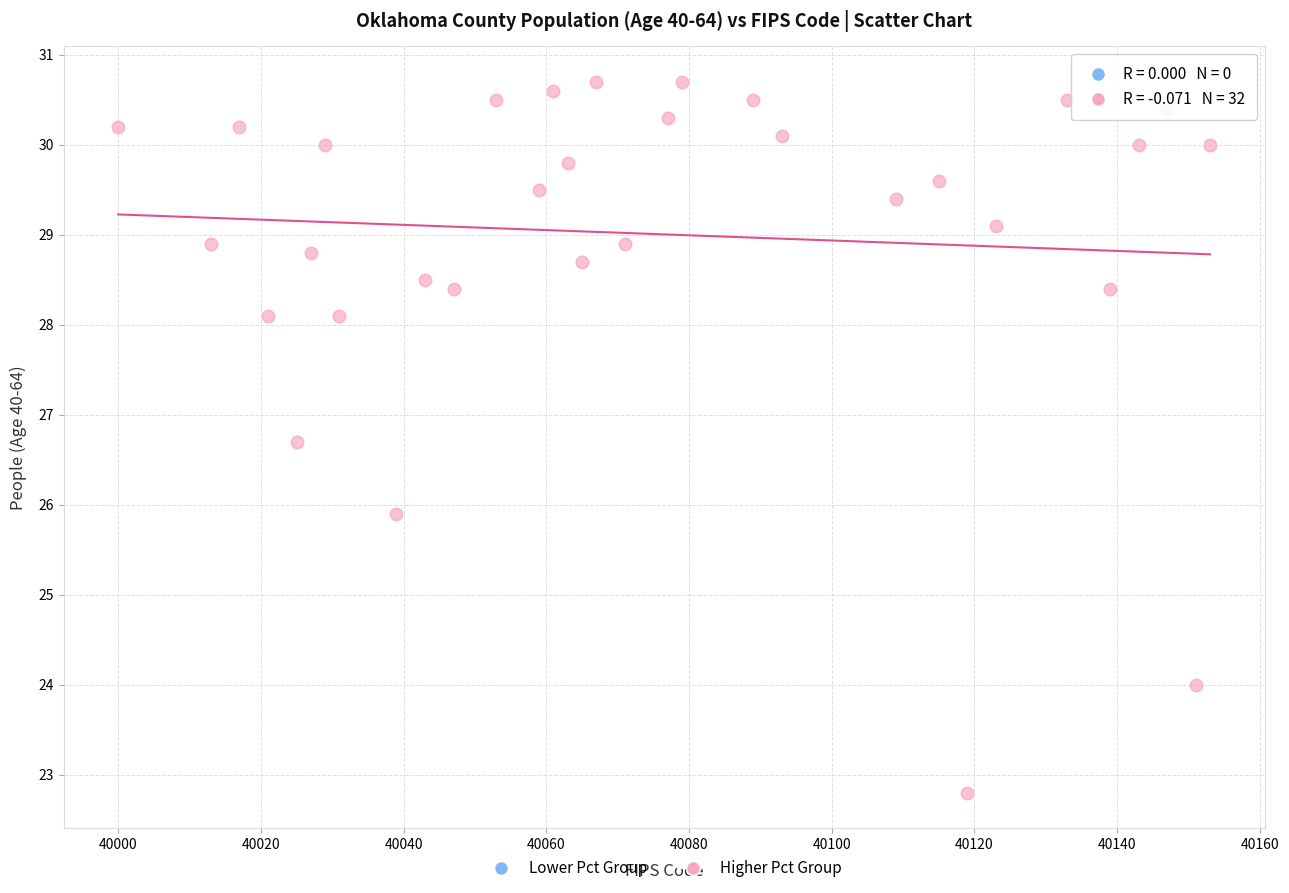

What is the range of Y values (max minus min)?

7.9